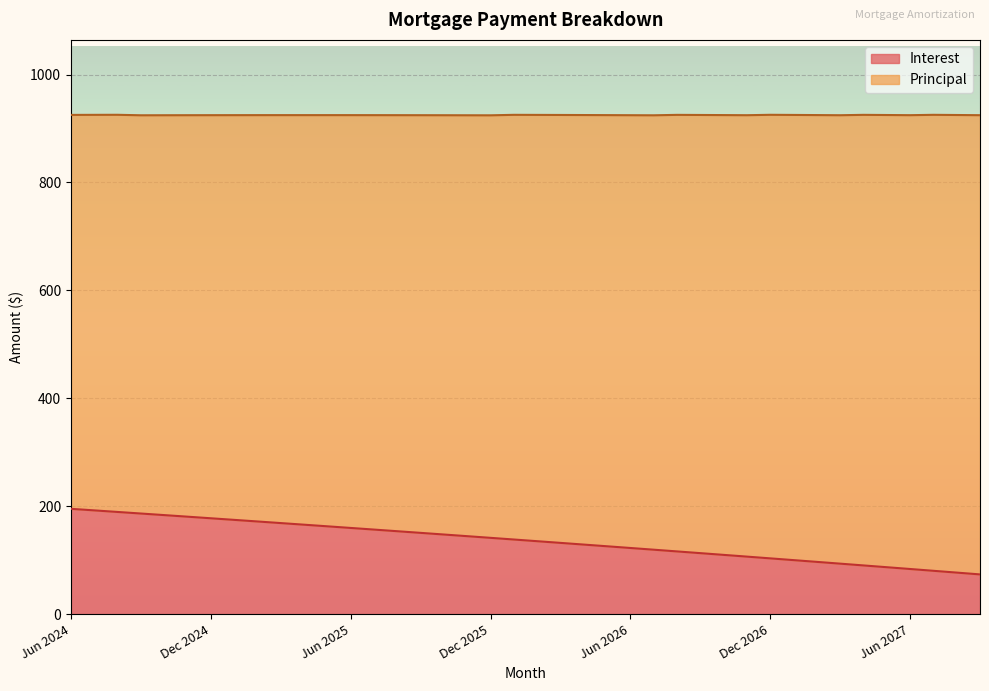

True or false: there are more than 0 points higher than both neighbors.

False